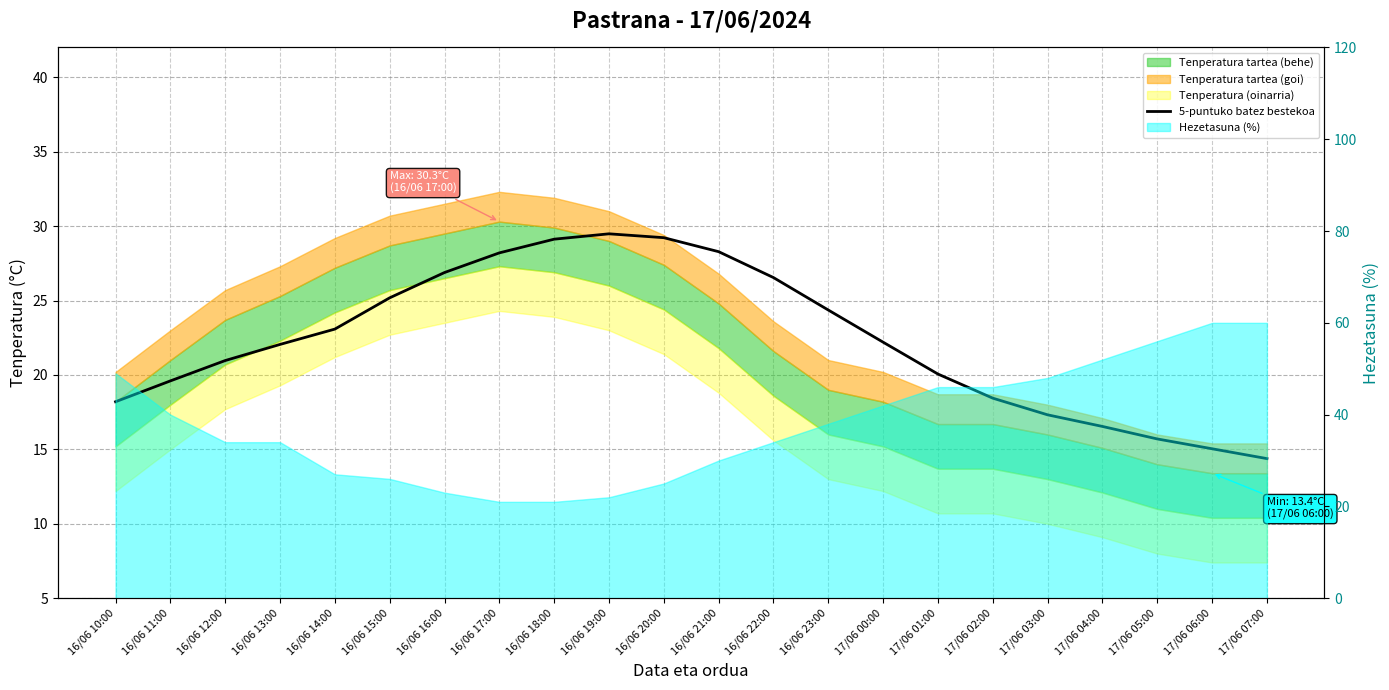

At which label is the value closest to 21?

16/06 12:00